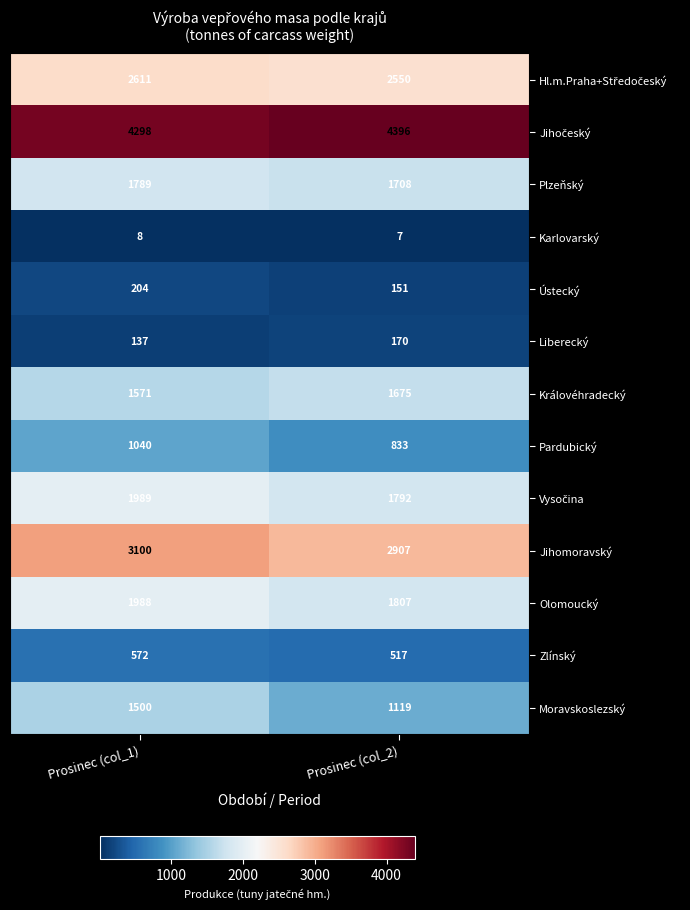

What is the maximum value for Královéhradecký?

1675